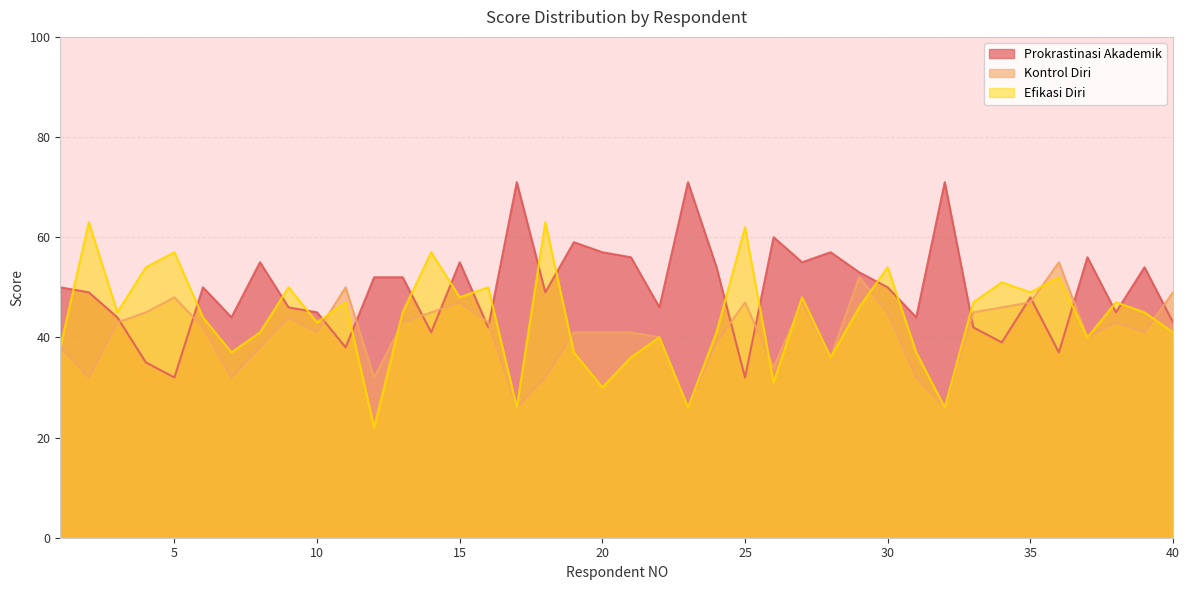

What is the sum of all Efikasi Diri values?

1752